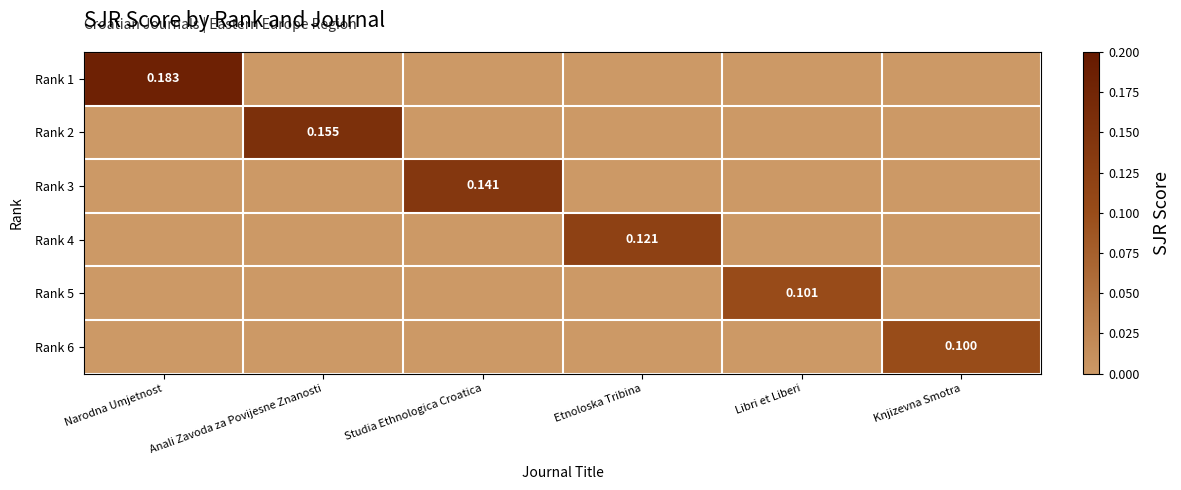

List the series in order of their peak value, lowest first.

Rank 6, Rank 5, Rank 4, Rank 3, Rank 2, Rank 1